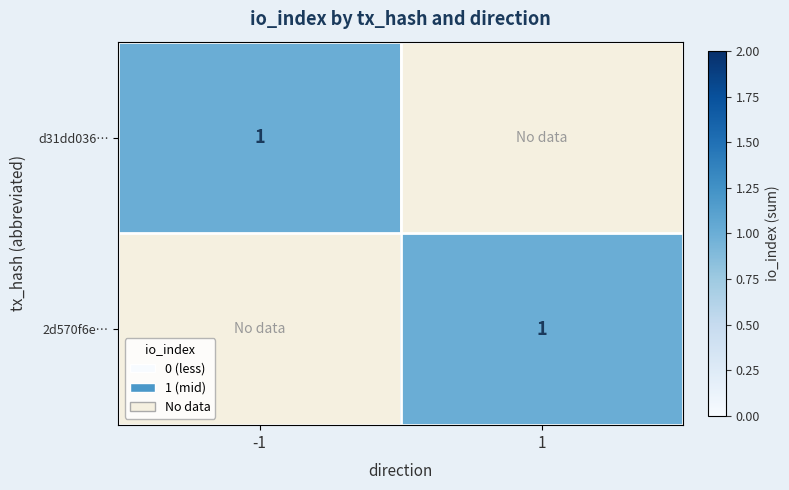

The 2d570f6ec0db41cb601db1a4e69106076b169c3 series shows 1 at 1. True or false?

True